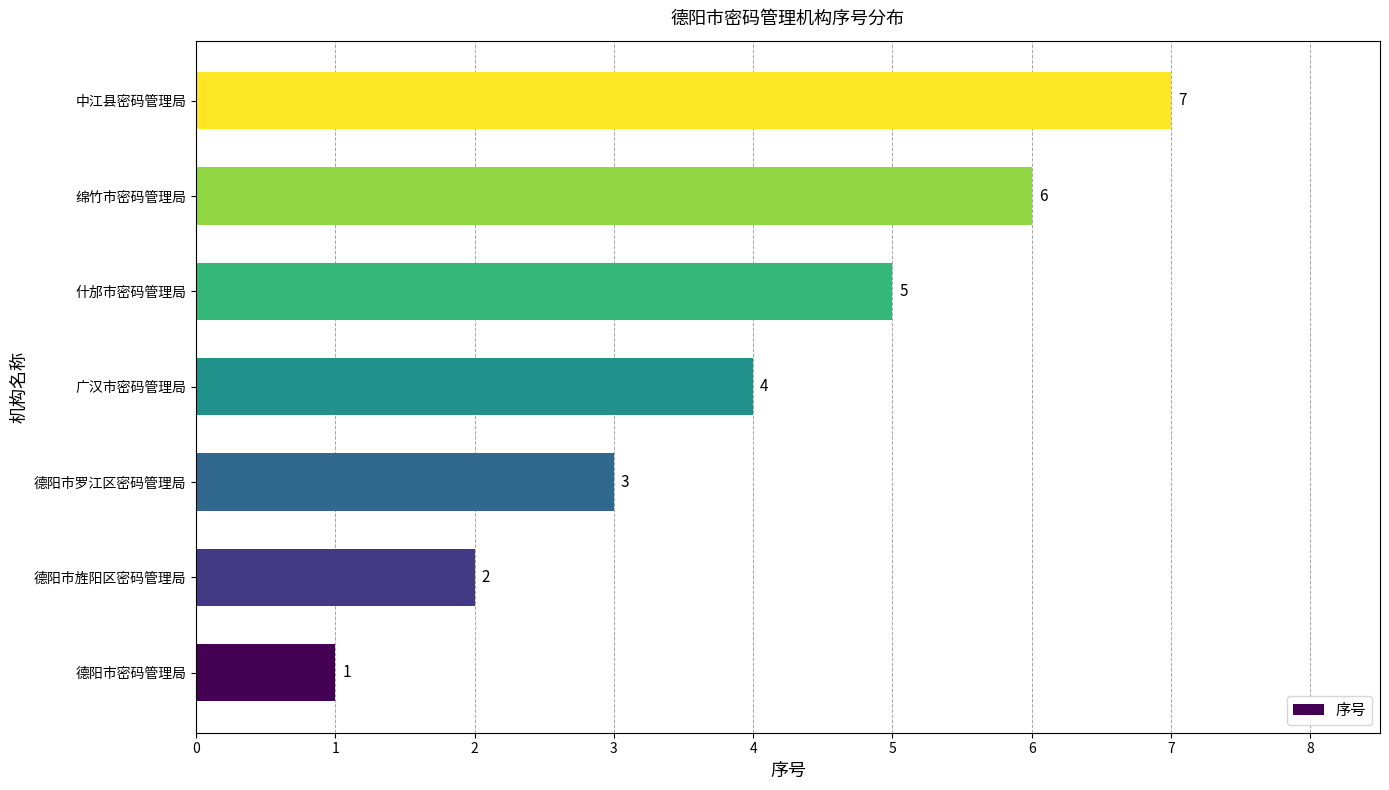

List the labels in order of value, largest first.

中江县密码管理局, 绵竹市密码管理局, 什邡市密码管理局, 广汉市密码管理局, 德阳市罗江区密码管理局, 德阳市旌阳区密码管理局, 德阳市密码管理局